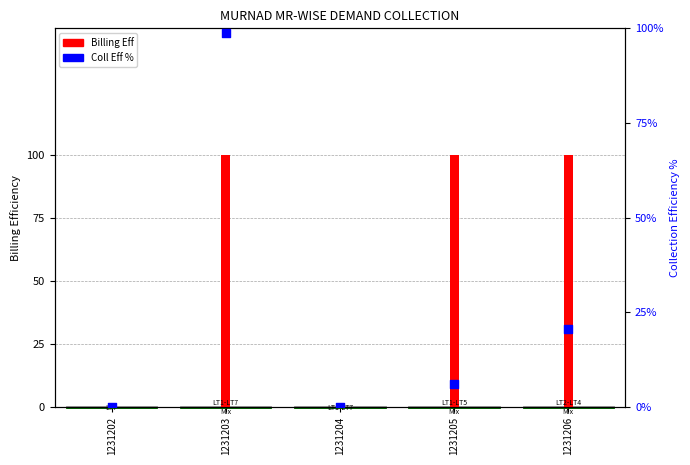

Which series reaches the minimum Y coordinate?

Billing Eff